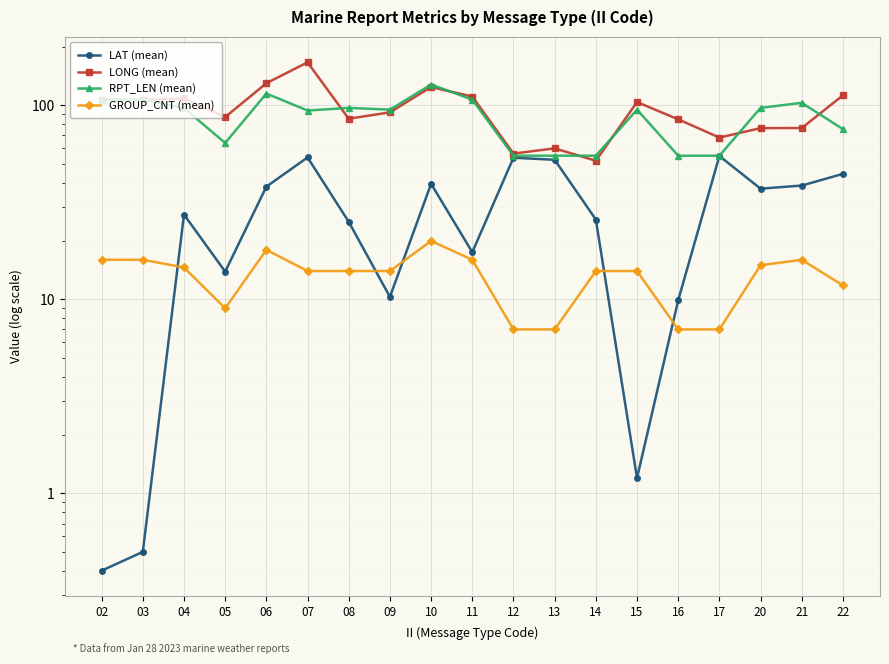

What is the difference between the maximum and minimum values in the RPT_LEN (mean) series?

73.0